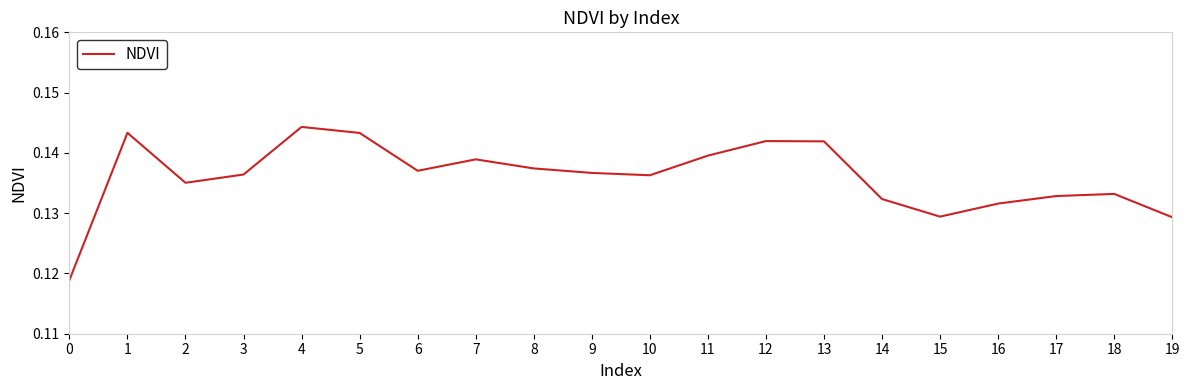

Is it true that the value at 6 is 0.0?

False